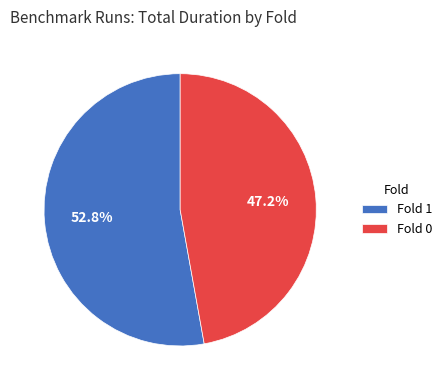

Is there a majority slice in this chart?

Yes